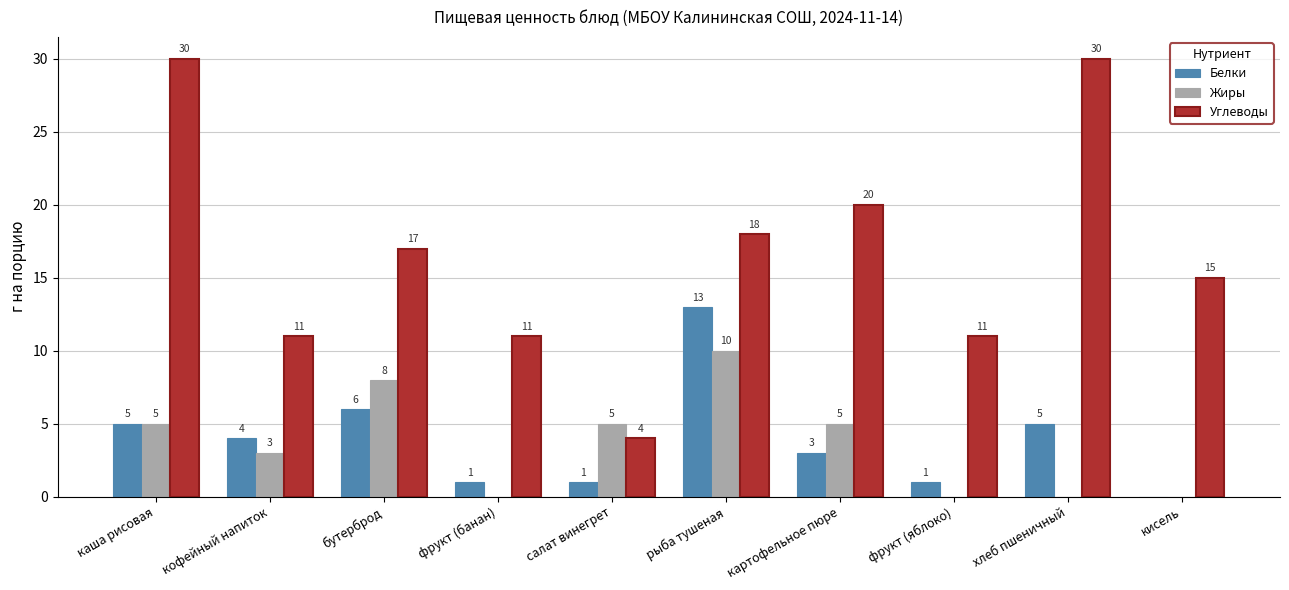

What is the greatest value displayed?

30